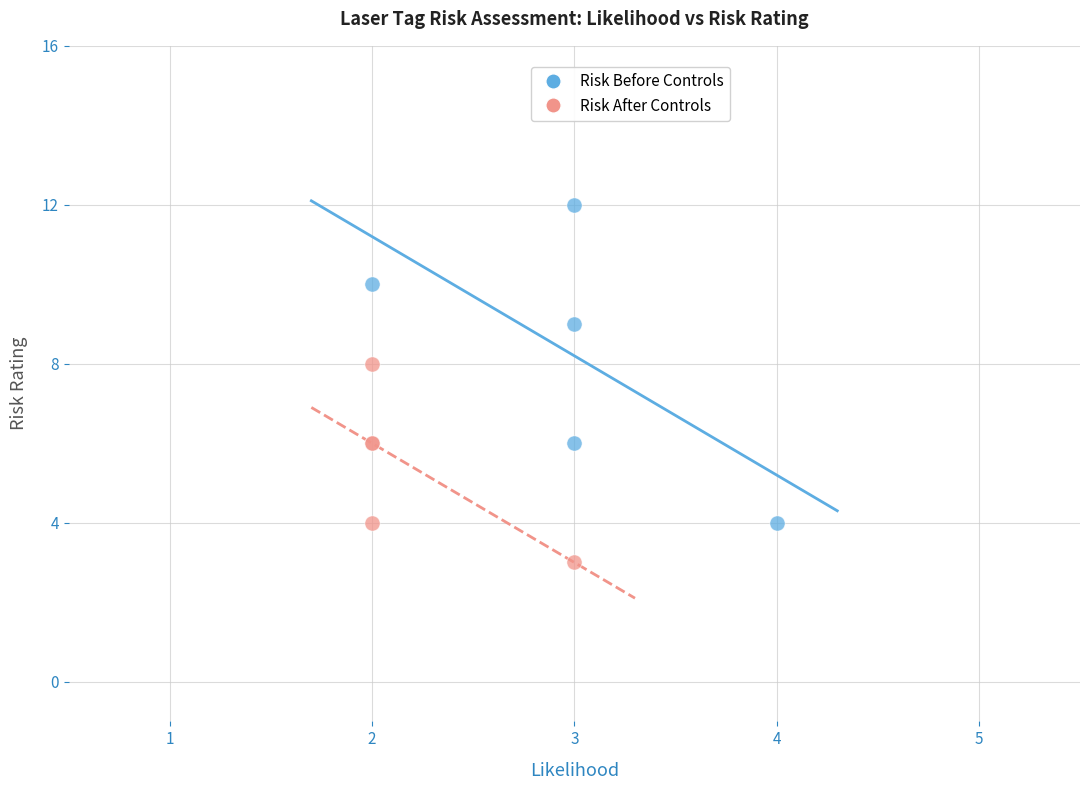

Which series contains the lowest Y value?

Risk After Controls